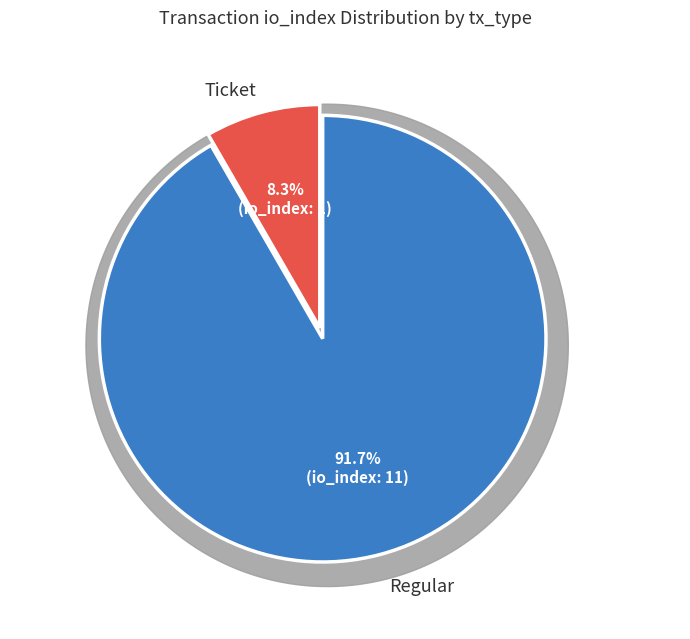

How many slices are in this pie chart?

2